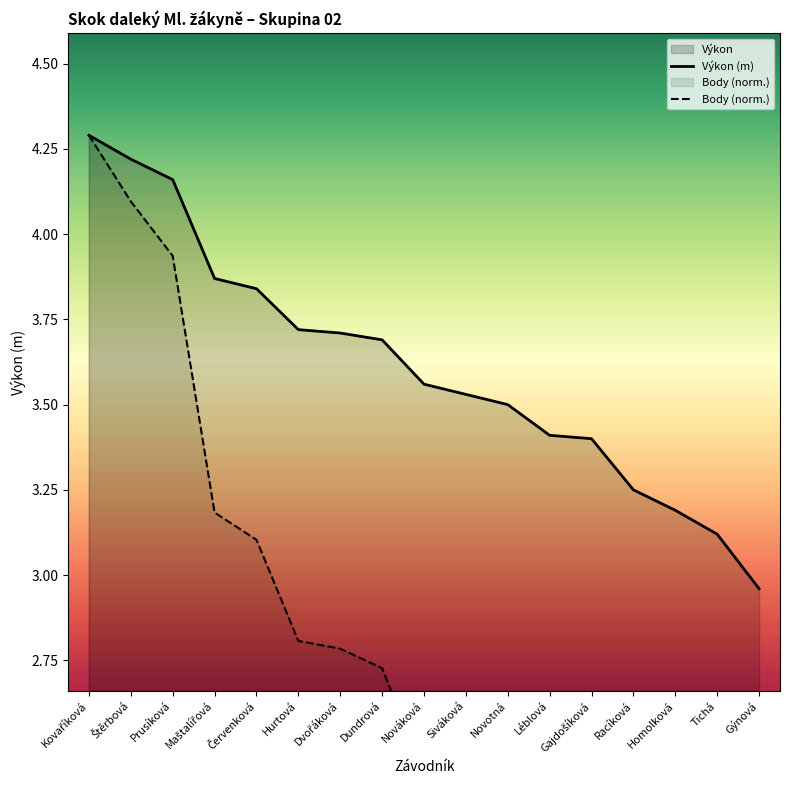

What is the difference between the second highest and second lowest values in the Body (norm.) series?

2.6